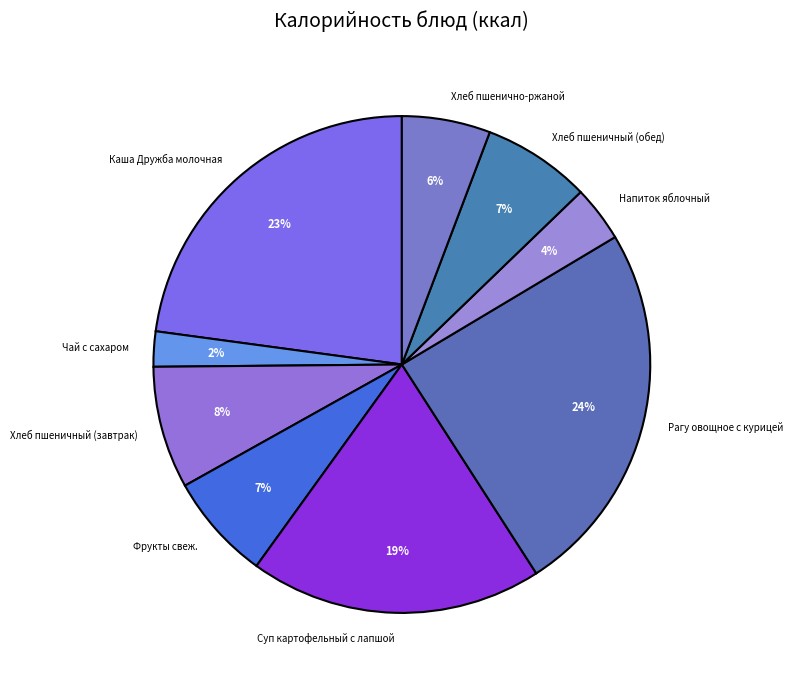

Do Каша Дружба молочная and Хлеб пшенично-ржаной together represent more than half of the pie?

No